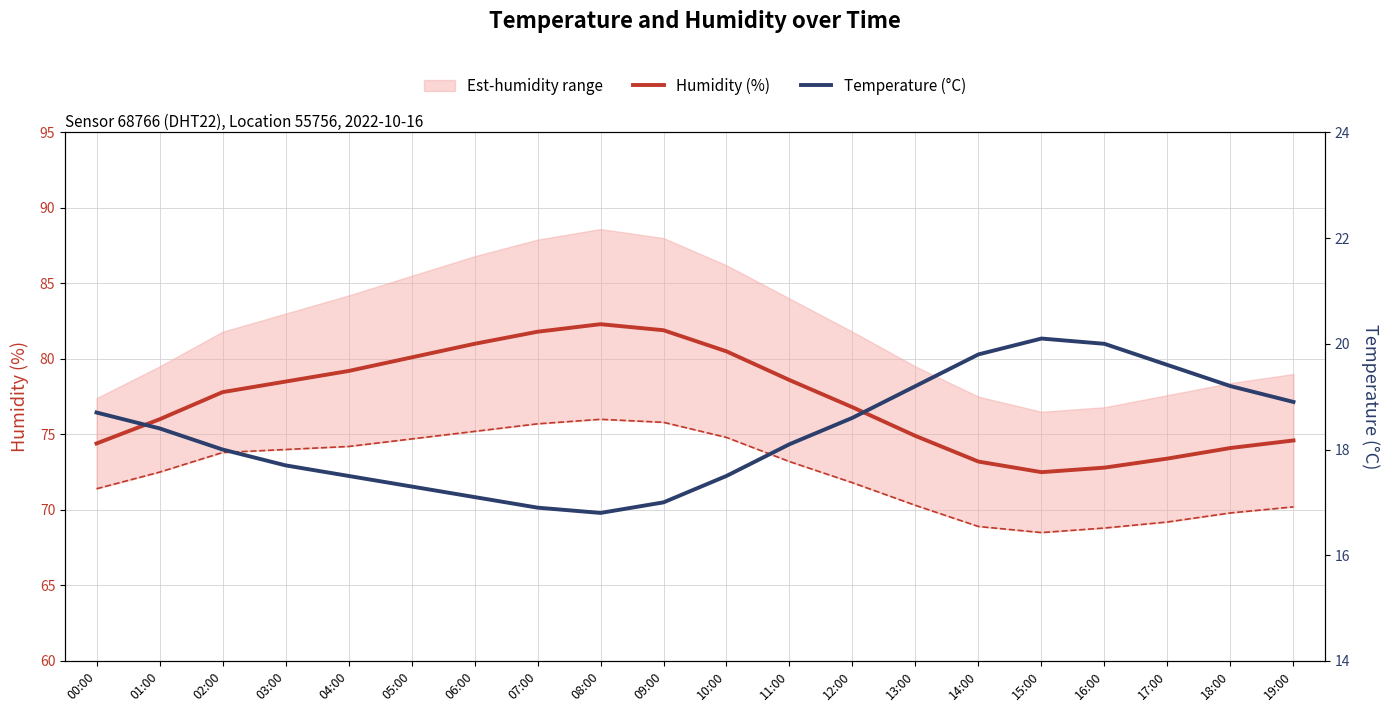

True or false: Temperature (°C) has more than 1 interior local peaks.

False